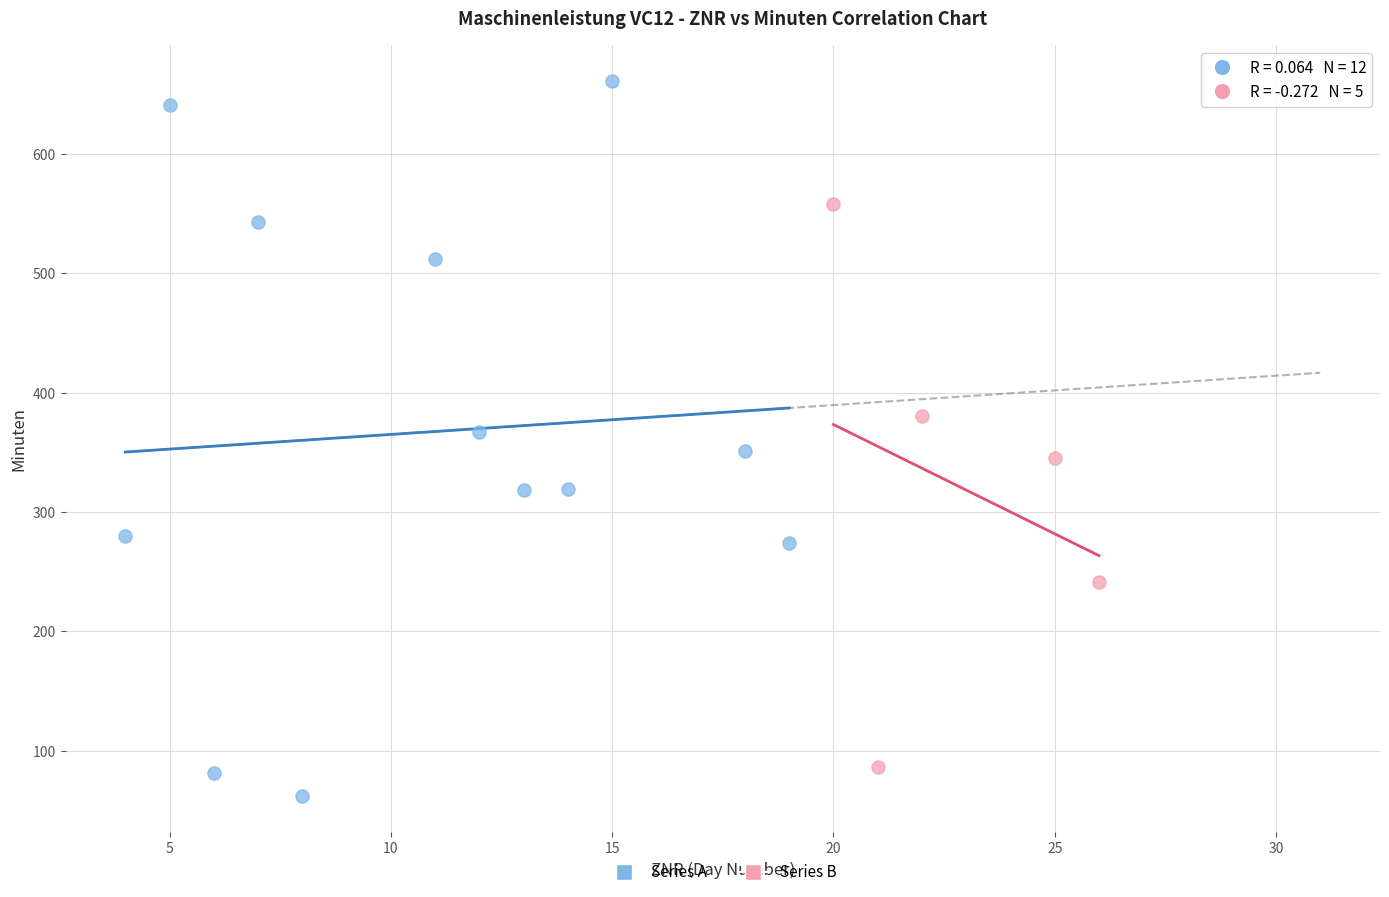

Which series has the largest Y range (max minus min)?

Series A